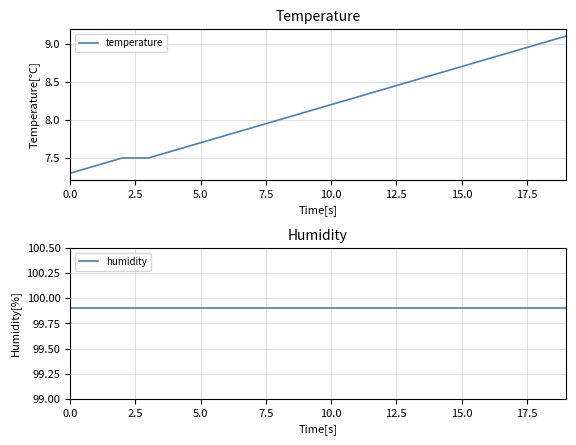

How many series are shown in this chart?

2